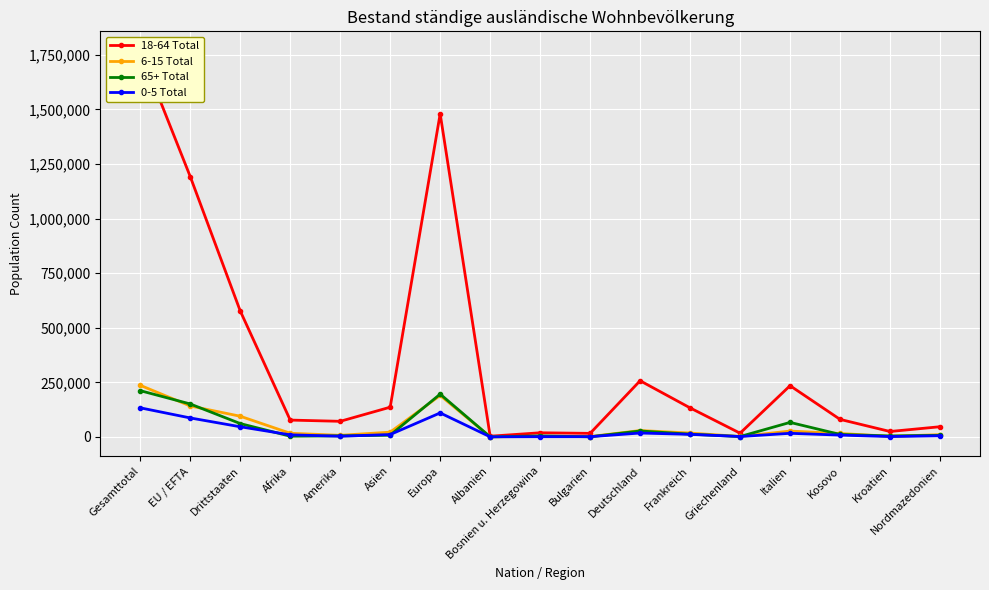

At how many categories does at least one series exceed 1648919?

1